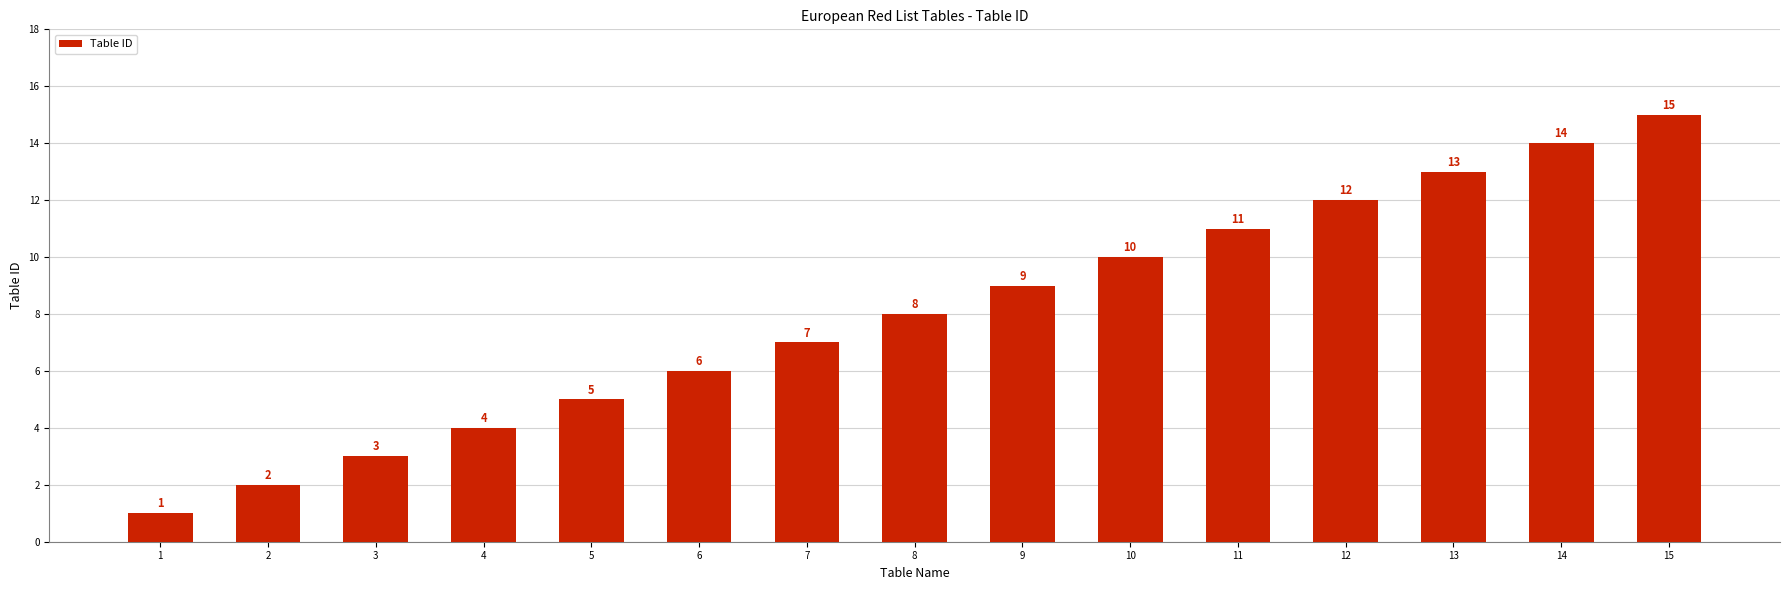

What is the change in value from 2 to 13?

+11